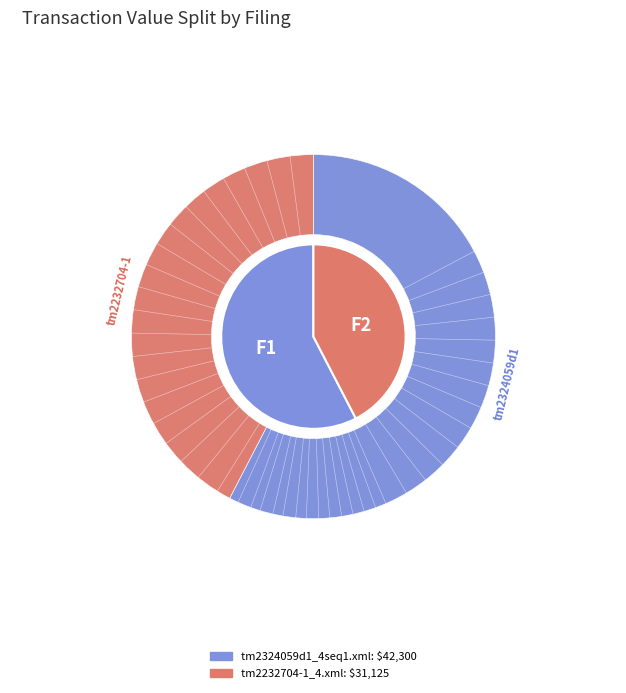

Which slice is the smallest?

tm2232704-1_4.xml